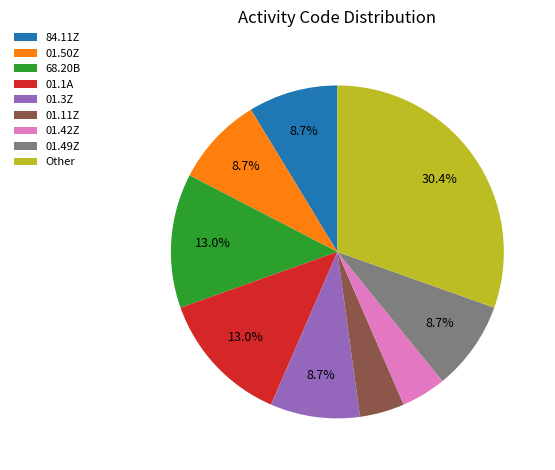

How much of the chart is everything except 84.11Z?

91.3%